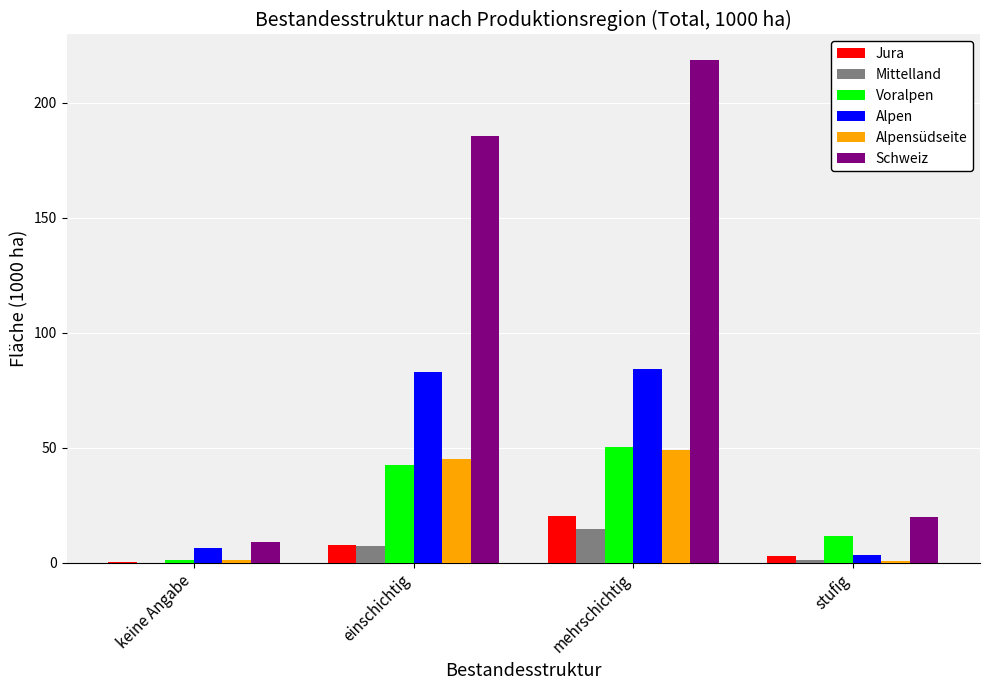

Does the chart contain stacked bars?

No